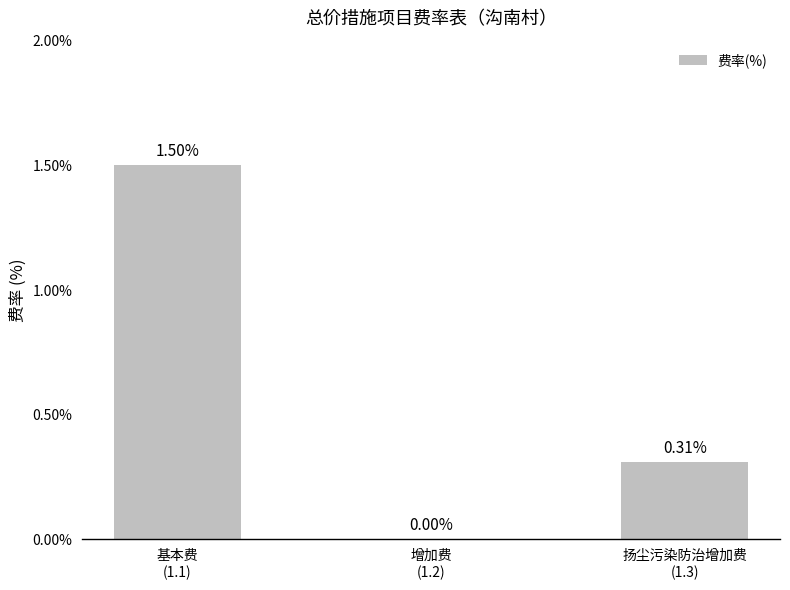

What is the sum of all values?

1.8